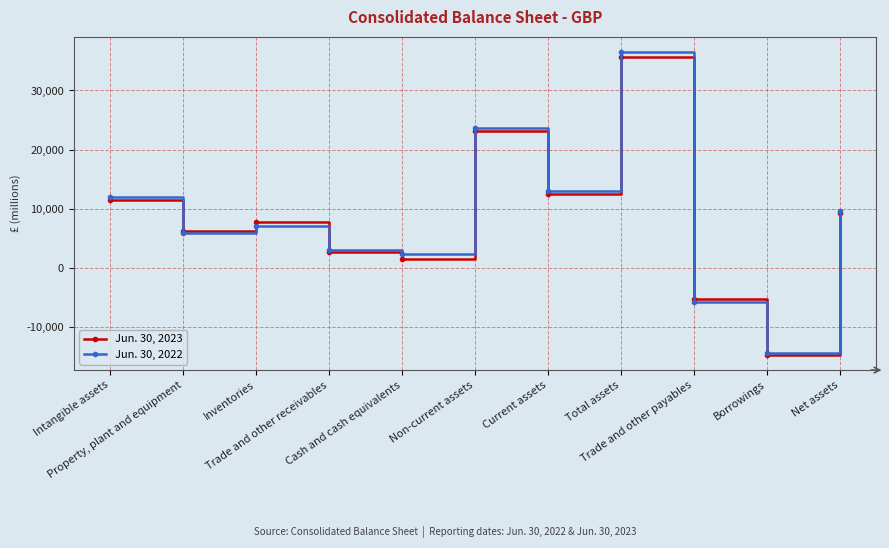

Which series has the largest range (max minus min)?

Jun. 30, 2022